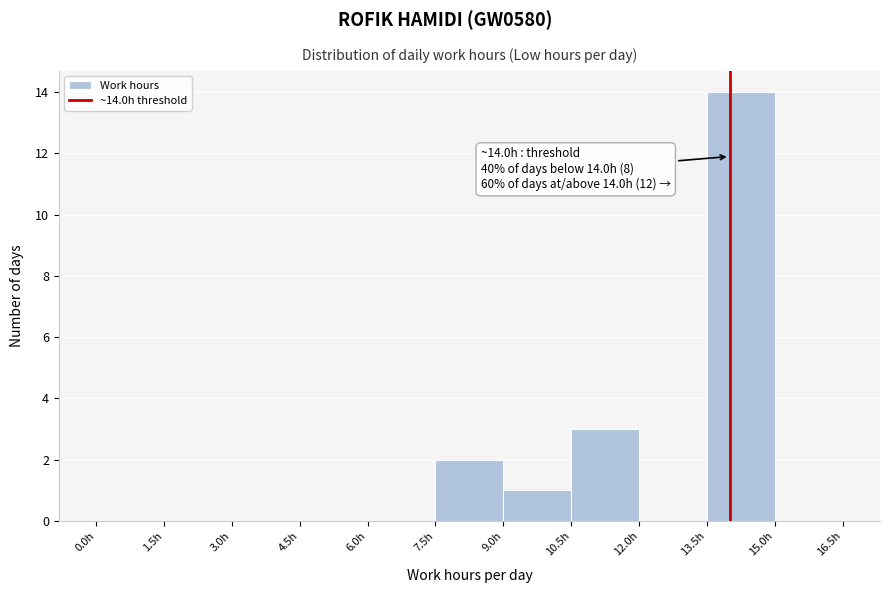

Over which range of the x-axis is the bar tallest?

13.5 to 15.0